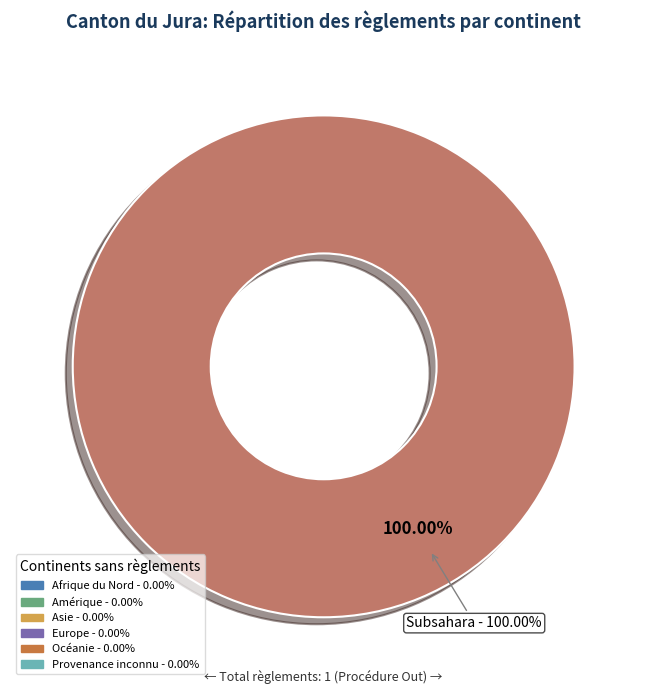

Does any single category account for the majority?

Yes